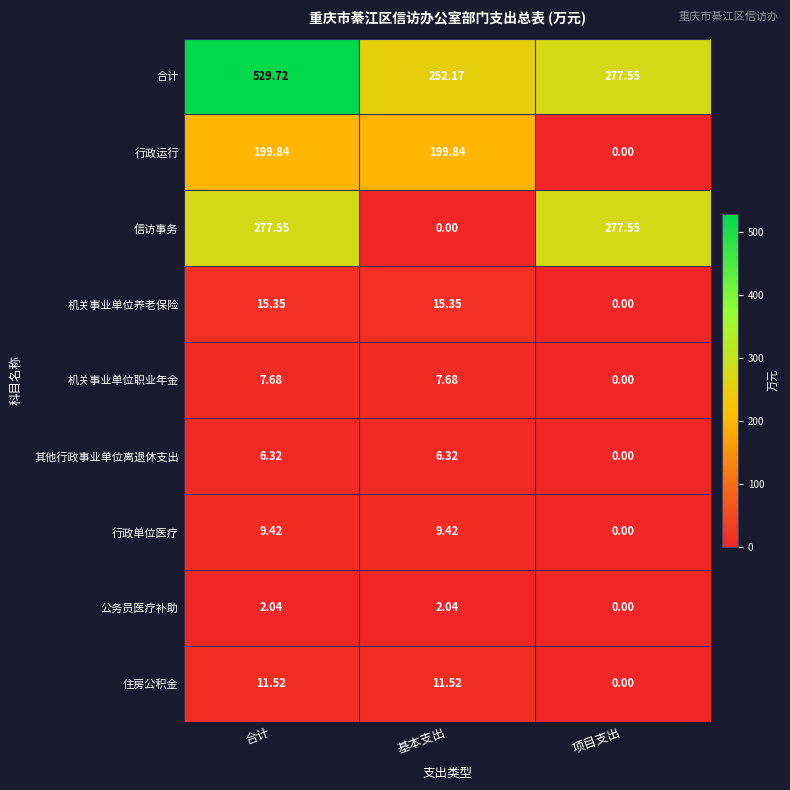

Between 合计 and 项目支出, which series saw the biggest shift?

合计